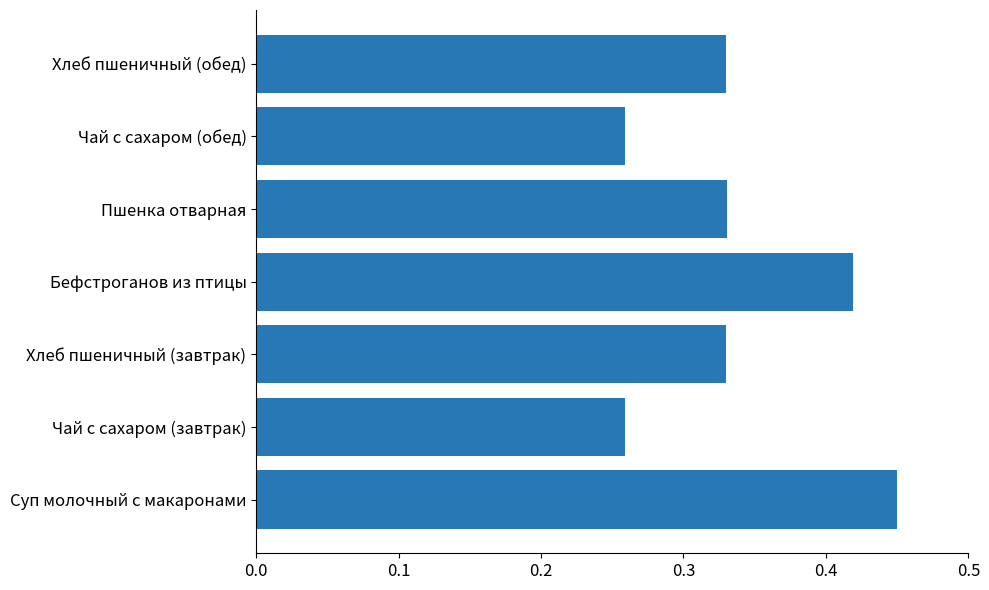

The value at Пшенка отварная is 0.5. True or false?

False